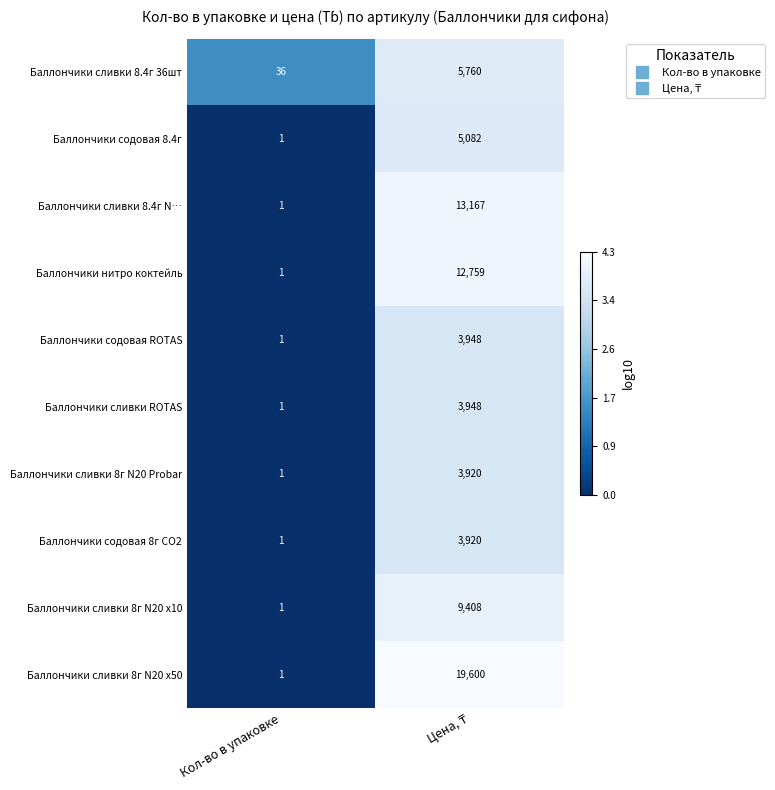

True or false: Баллончики сливки ROTAS has a value of 1 at Кол-во в упаковке.

True